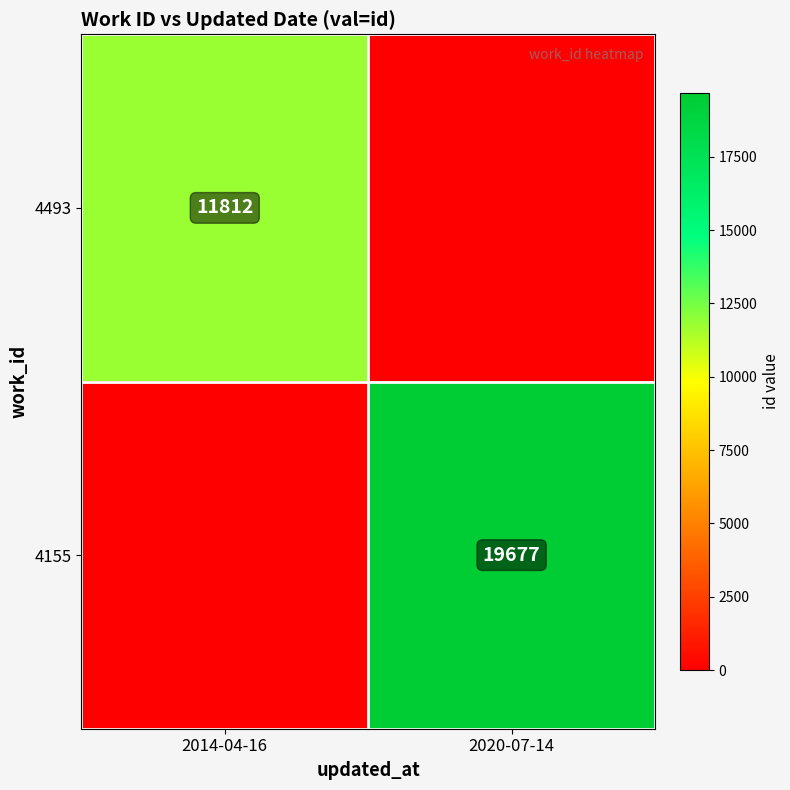

How many series are shown in this chart?

2